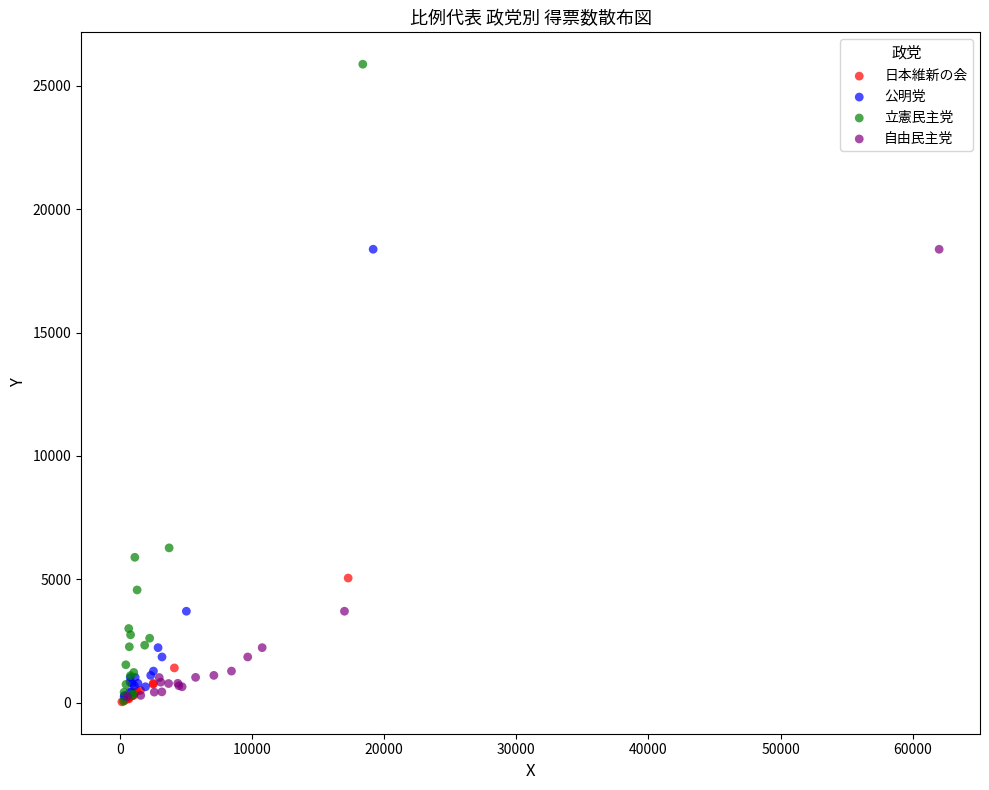

Which series has the widest spread of Y values?

立憲民主党